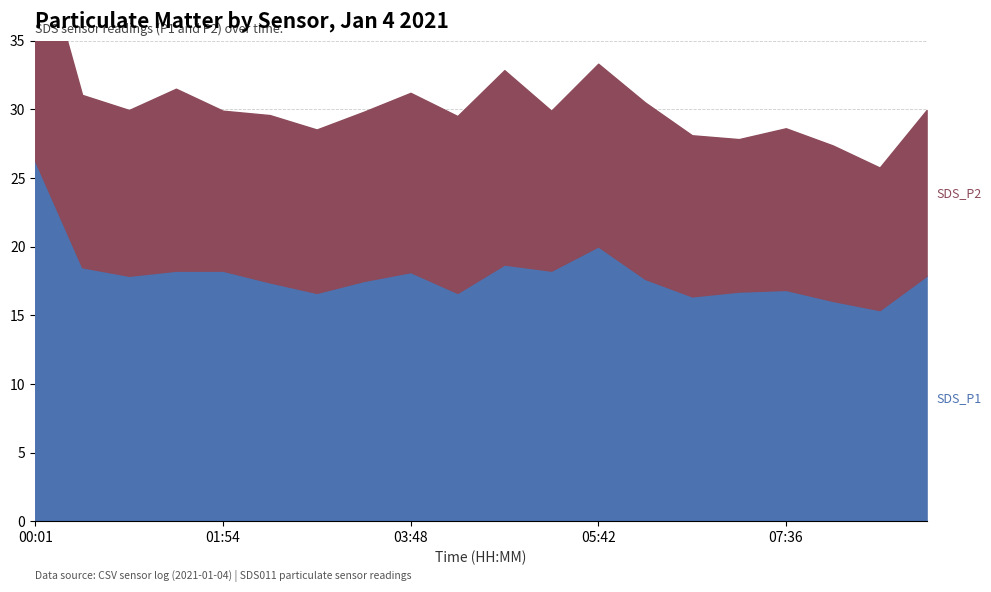

At which label is SDS_P2 closest to 13?

03:48